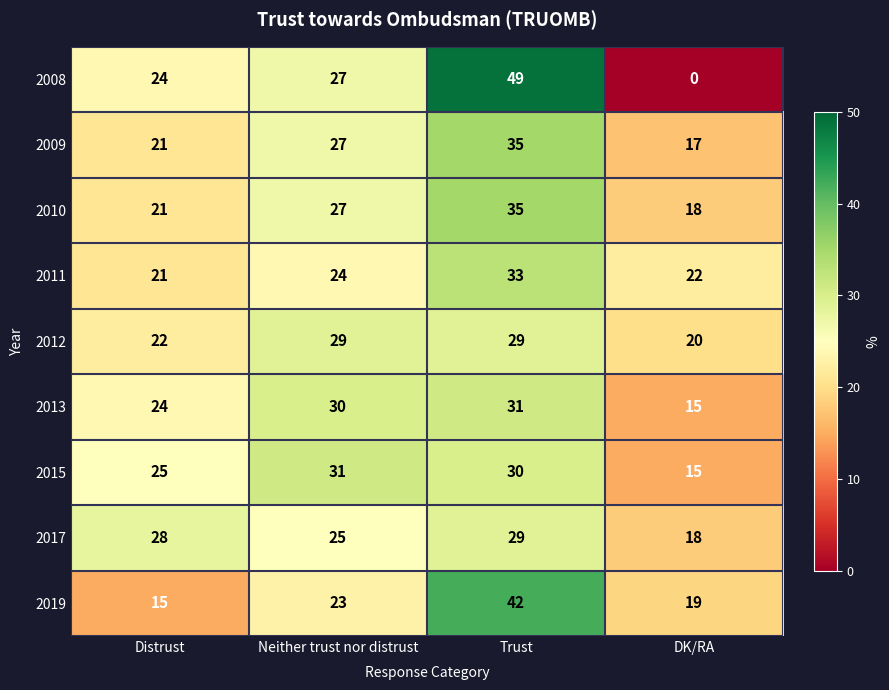

Count the 2009 values in the range 21 to 35.

3